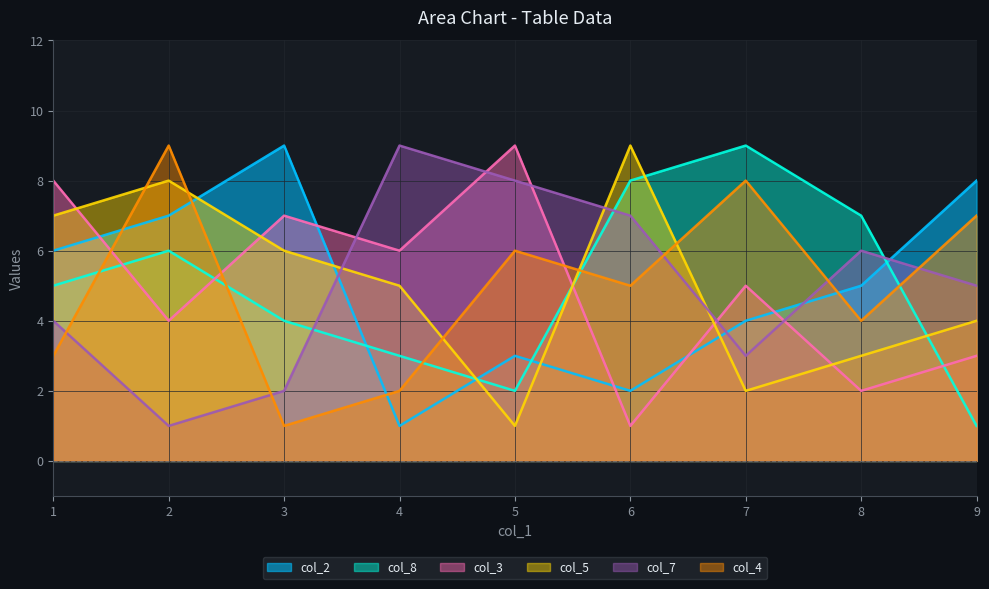

What is the maximum value for col_3?

9